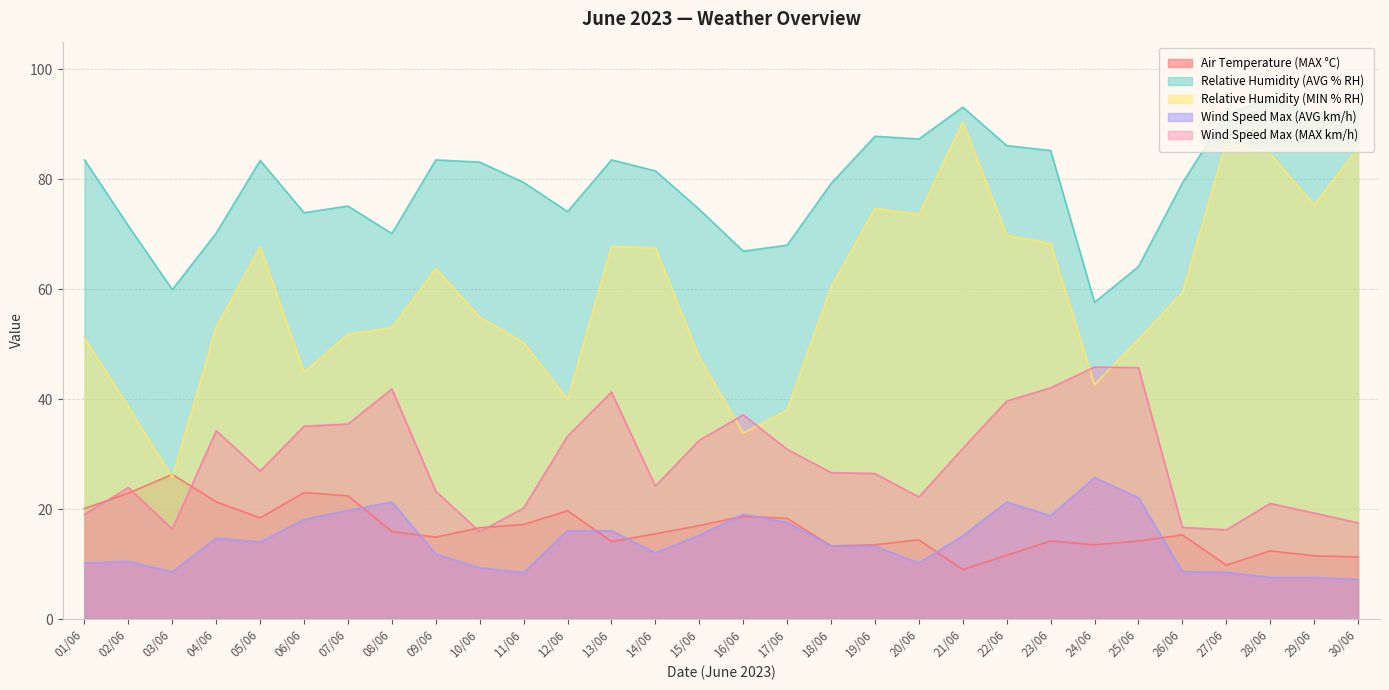

Which series has the largest total across all categories?

Relative Humidity (AVG % RH)